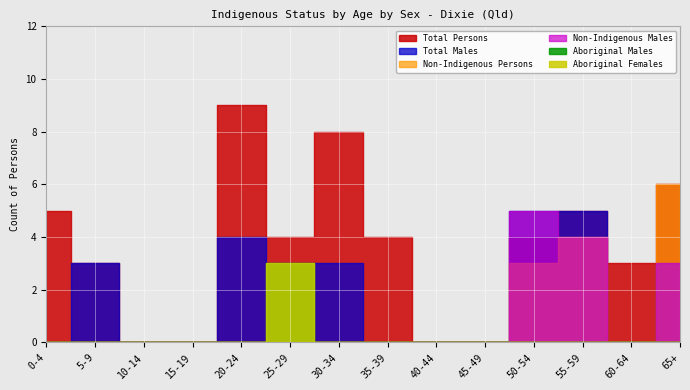

Which label corresponds to the largest value in the chart?

20-24